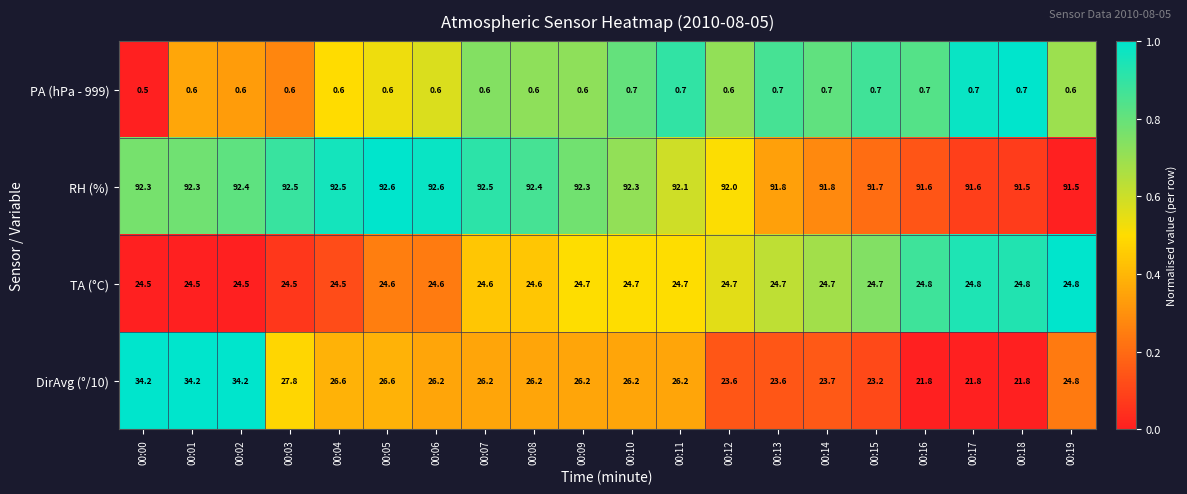

Is it true that RH (%) equals 92.3 at 00:00?

True